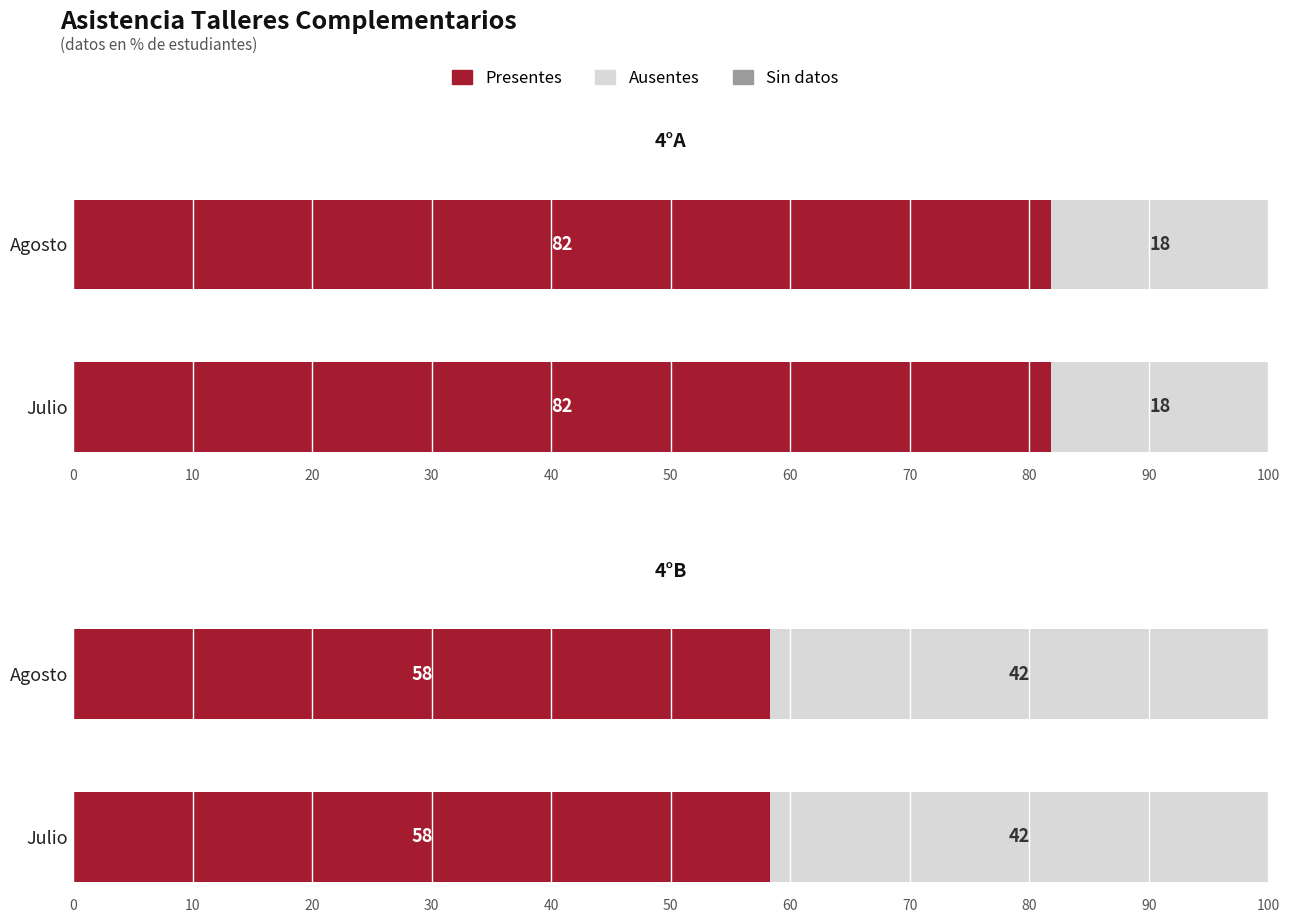

What position from the right is 4°A - Julio?

4